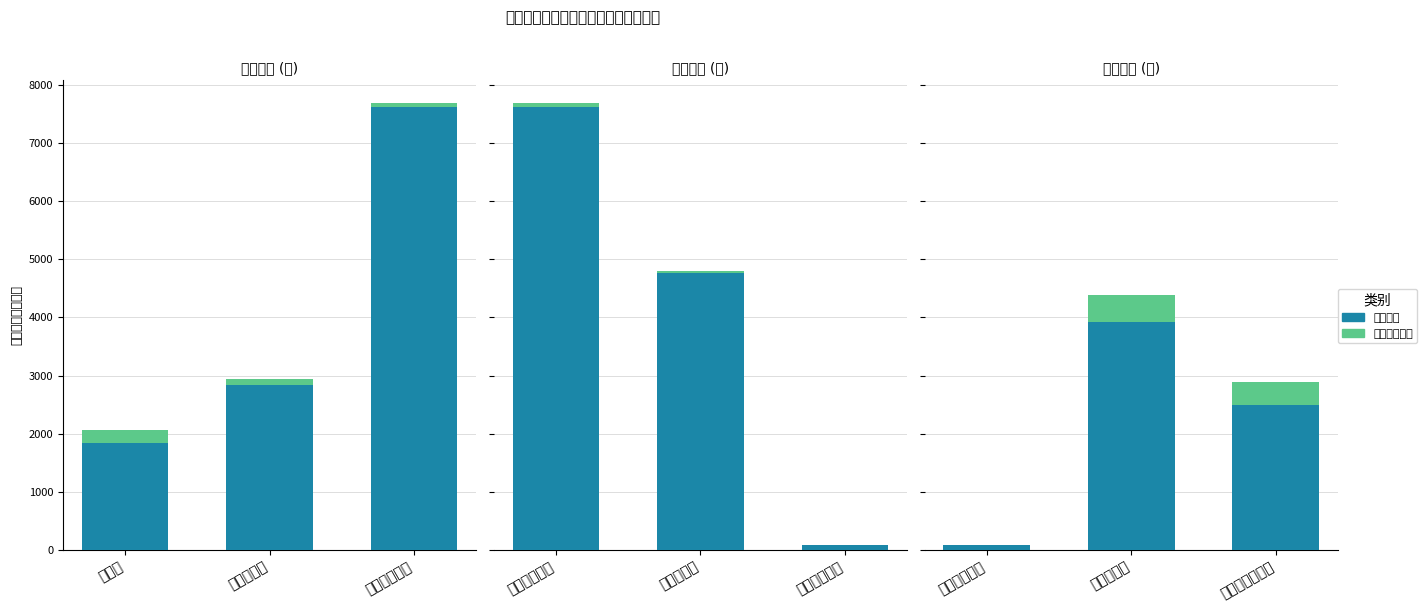

What is the difference between the highest and lowest values at 综合保障中心?

85.9